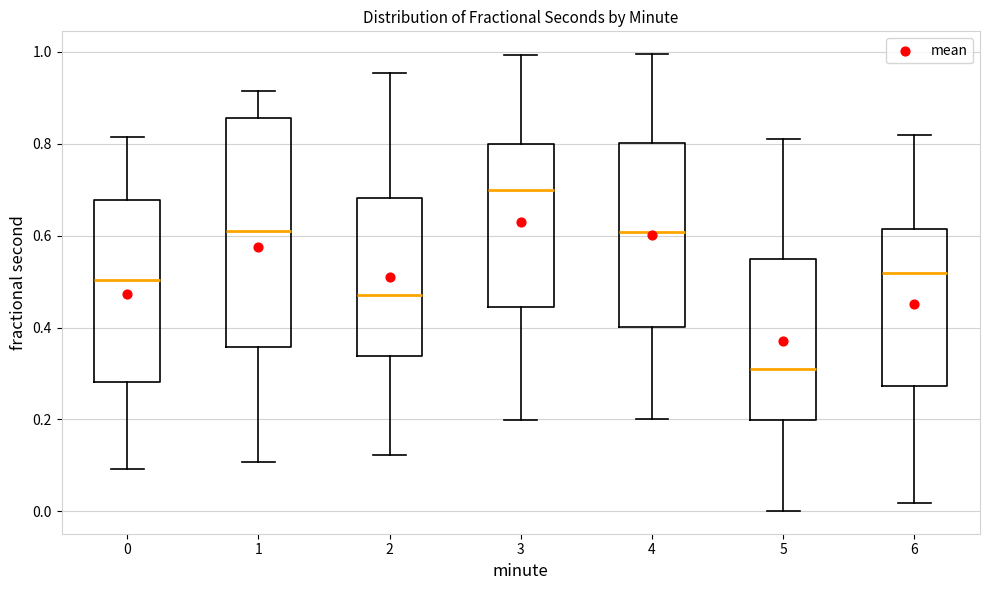

Reading left to right, read every box against the y-axis: the position of its median line, the range the box covers, and the ends of its whiskers. The values are not printed on the chart, so give them approximately, as read against the axis.

0: median 0.50, box 0.28 to 0.68, whiskers 0.10 to 0.82
1: median 0.60, box 0.36 to 0.86, whiskers 0.10 to 0.92
2: median 0.48, box 0.34 to 0.68, whiskers 0.12 to 0.96
3: median 0.70, box 0.44 to 0.80, whiskers 0.20 to 1.00
4: median 0.60, box 0.40 to 0.80, whiskers 0.20 to 1.00
5: median 0.30, box 0.20 to 0.54, whiskers 0.00 to 0.82
6: median 0.52, box 0.28 to 0.62, whiskers 0.02 to 0.82